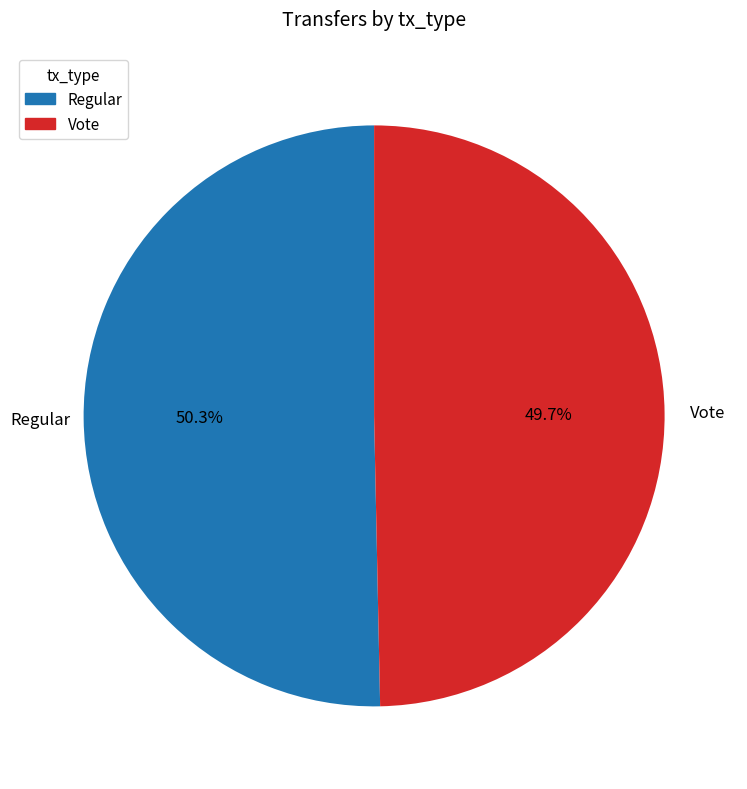

To the nearest percent, what portion does Regular represent?

50%